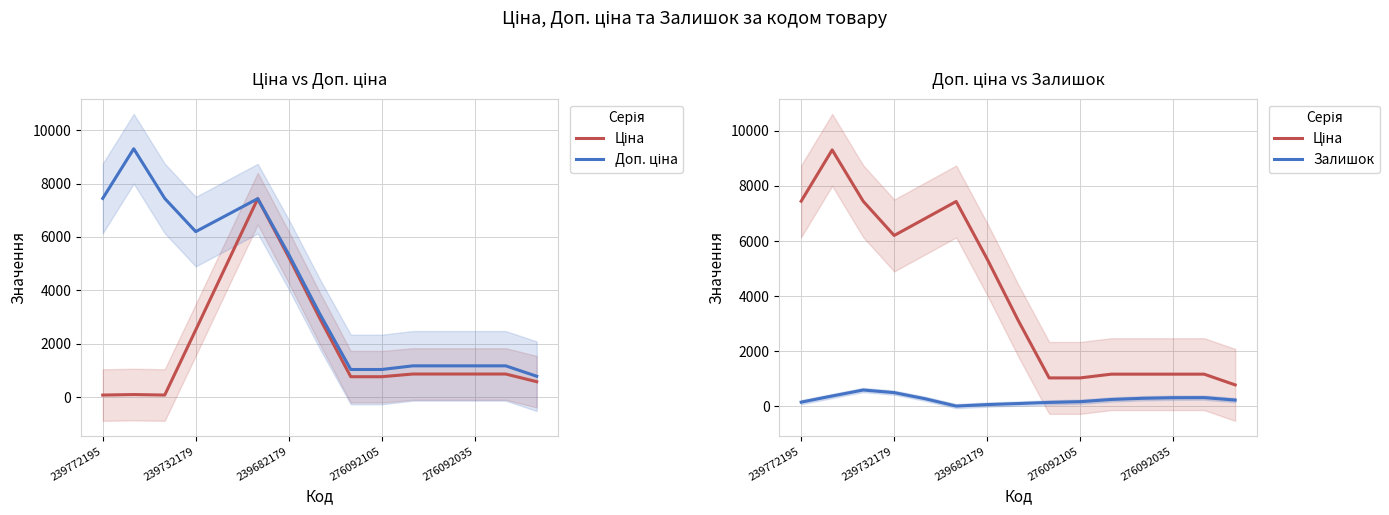

The Ціна series shows 779.5 at 14. True or false?

True